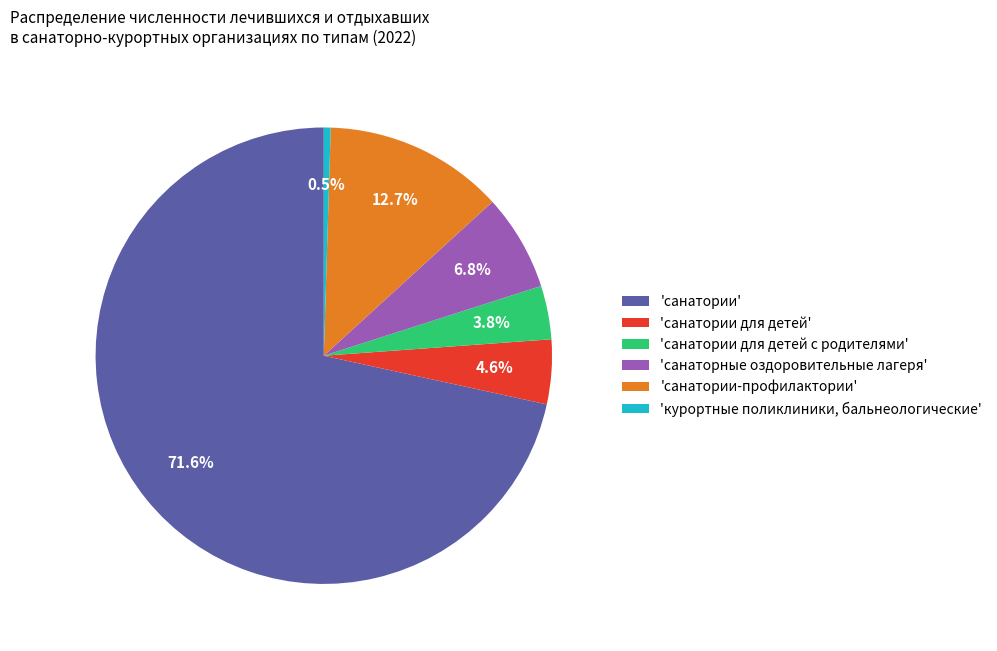

Does 'курортные поликлиники, бальнеологические' represent more than half of the total?

No